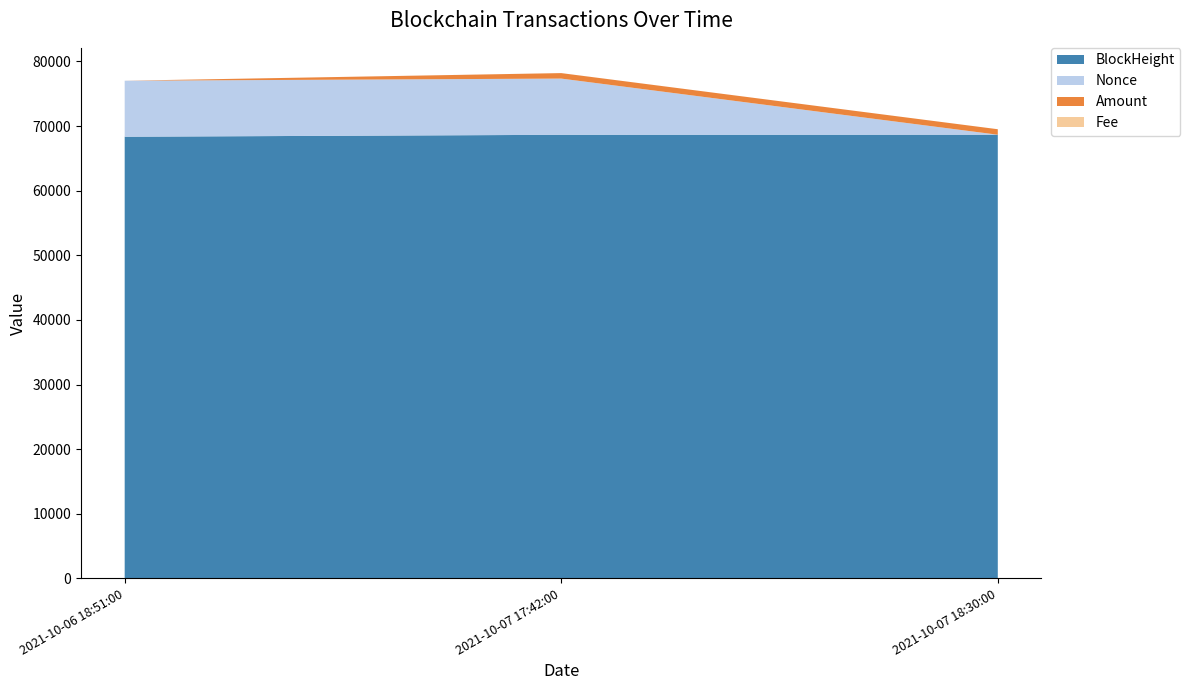

Reading right to left, transcribe all the data shown in this chart.

BlockHeight: 2021-10-07 18:30:00=68662.0	2021-10-07 17:42:00=68650.0	2021-10-06 18:51:00=68350.0
Nonce: 2021-10-07 18:30:00=0.0	2021-10-07 17:42:00=8700.0	2021-10-06 18:51:00=8667.0
Amount: 2021-10-07 18:30:00=850.9	2021-10-07 17:42:00=850.0	2021-10-06 18:51:00=1.9
Fee: 2021-10-07 18:30:00=0.0	2021-10-07 17:42:00=0.1	2021-10-06 18:51:00=0.1